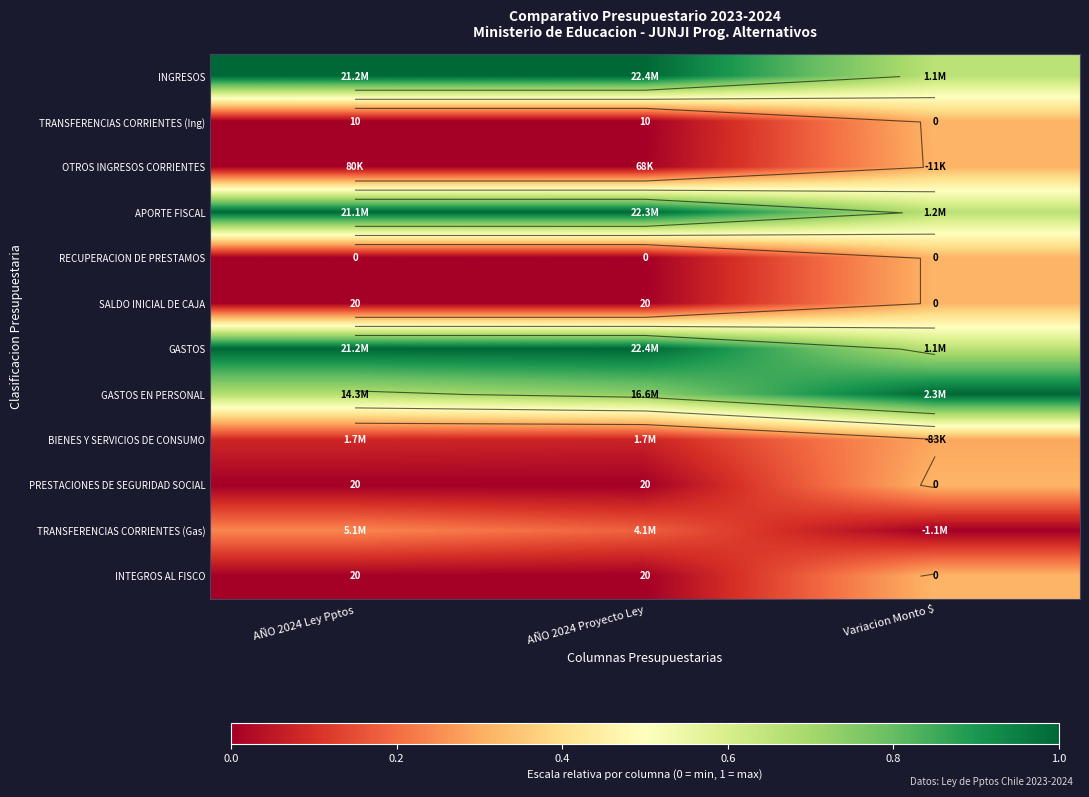

Read the PRESTACIONES DE SEGURIDAD SOCIAL value at Variacion Monto $.

0.3